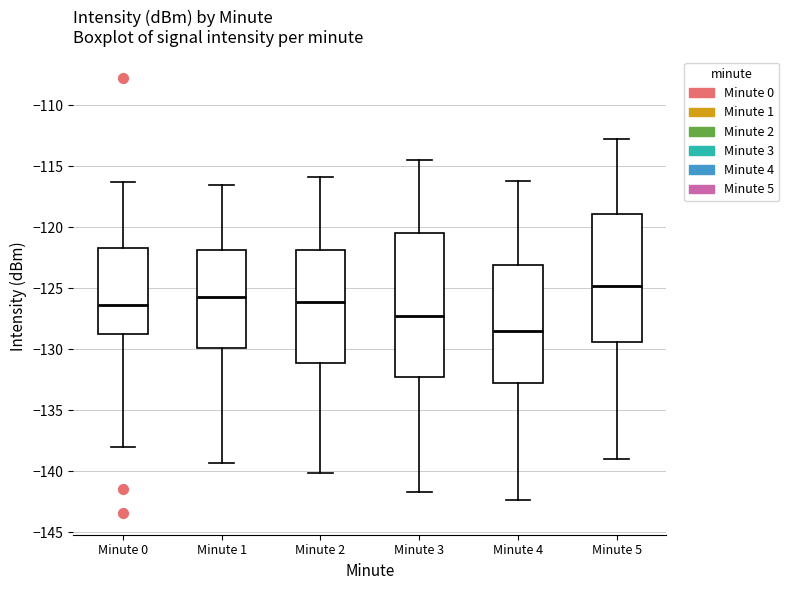

Comparing the boxes themselves (not the whiskers), which one is the tallest?

Minute 3